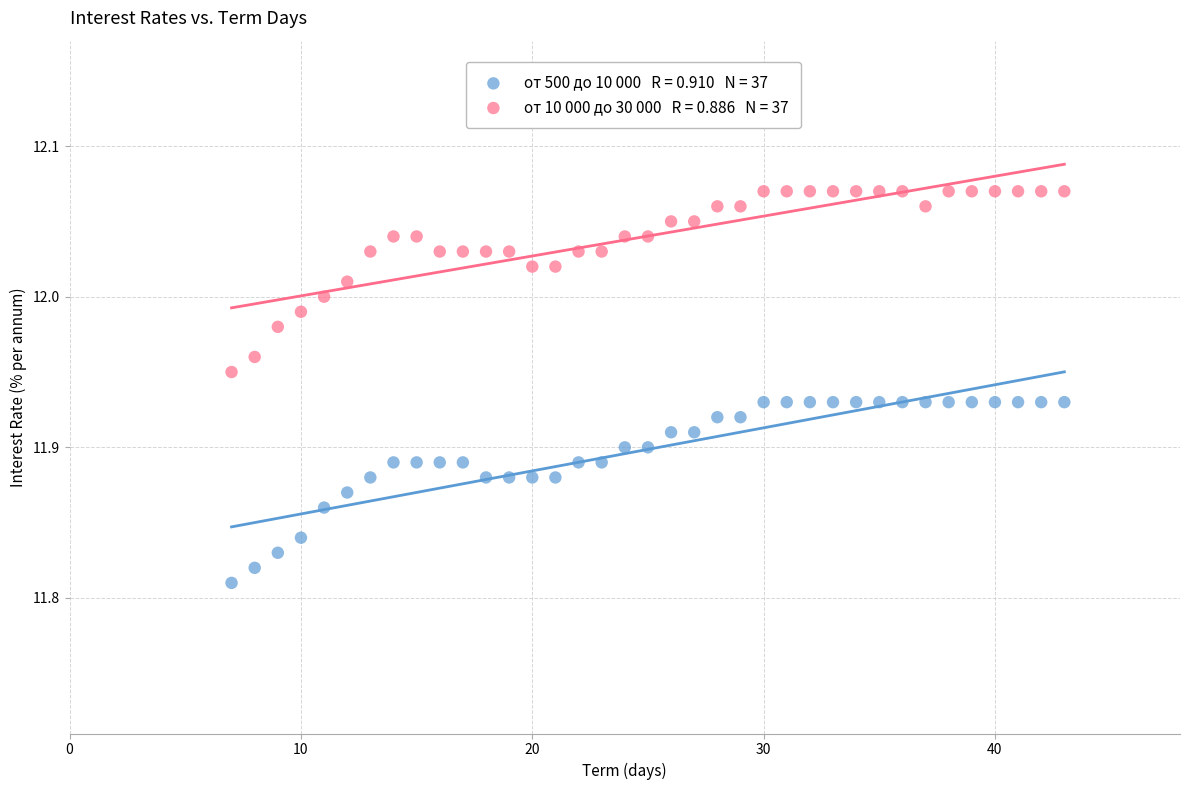

Across all data points, what is the range of X values (max minus min)?

36.0